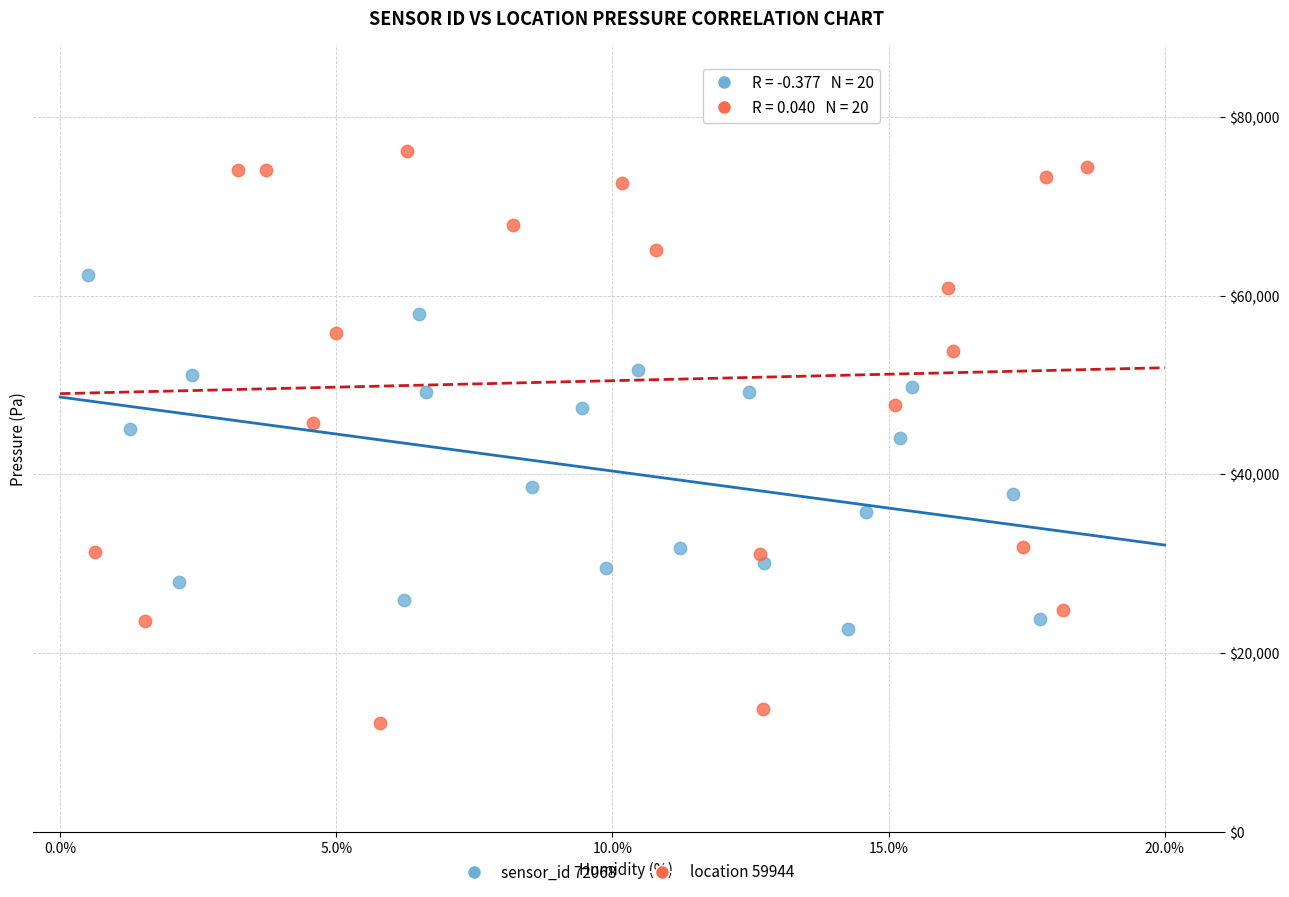

Which series reaches the minimum Y coordinate?

location 59944